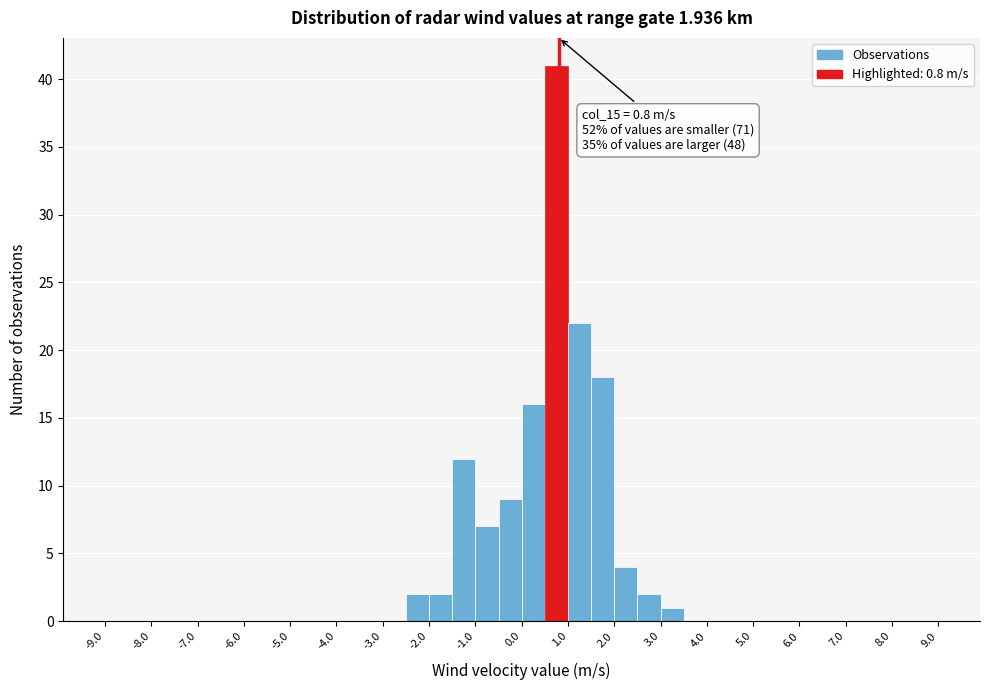

Which range on the x-axis has the tallest bar?

0.5 to 1.0